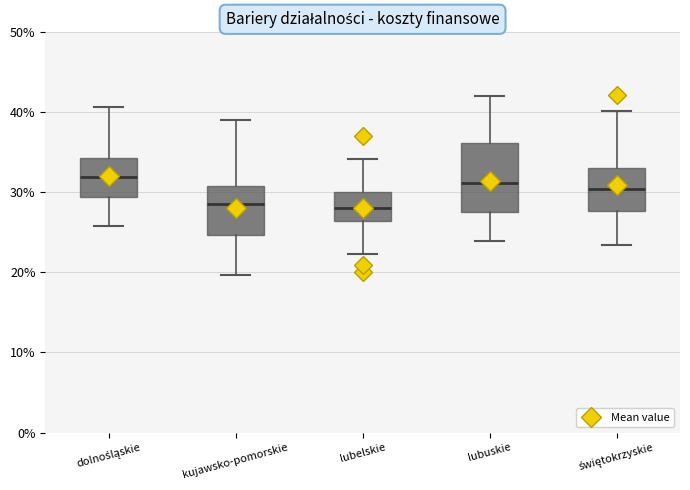

Where is the upper edge of the box for kujawsko-pomorskie on the y-axis? The values are not printed on the chart, so give them approximately, as read against the axis.

31